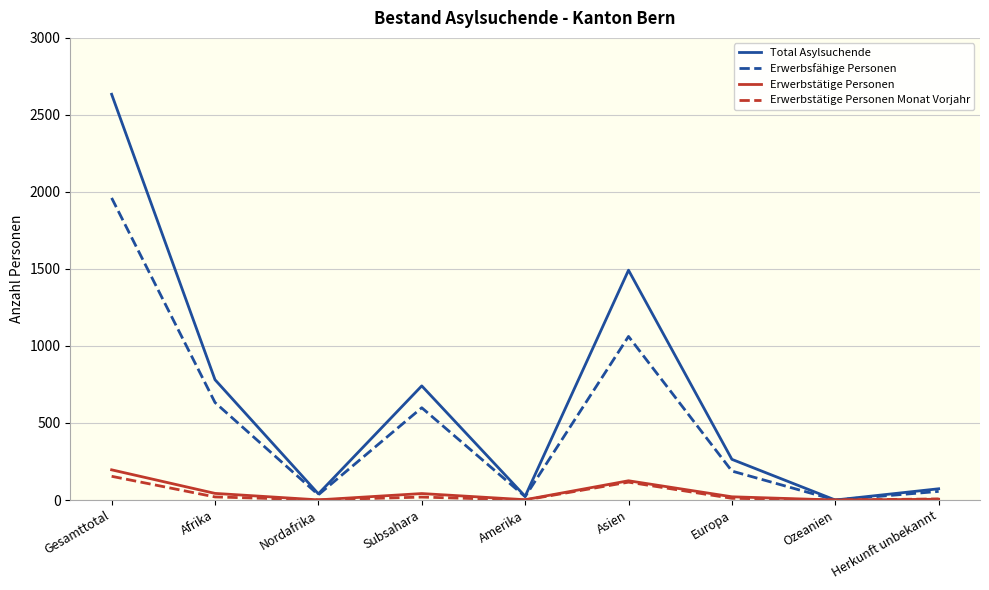

What position from the left is Amerika?

5